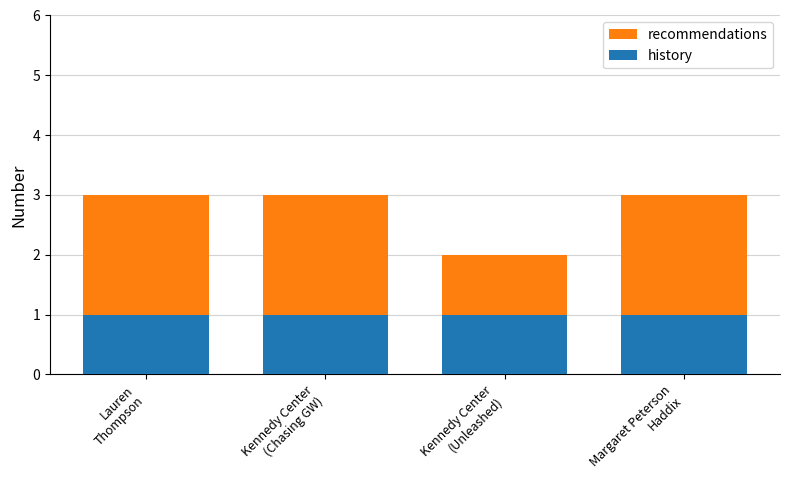

How many bars are there in each group?

2